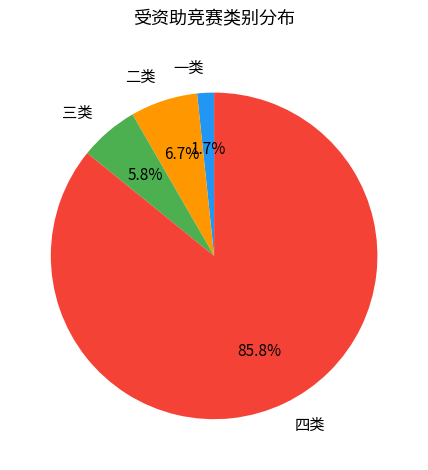

How many slices are in this pie chart?

4